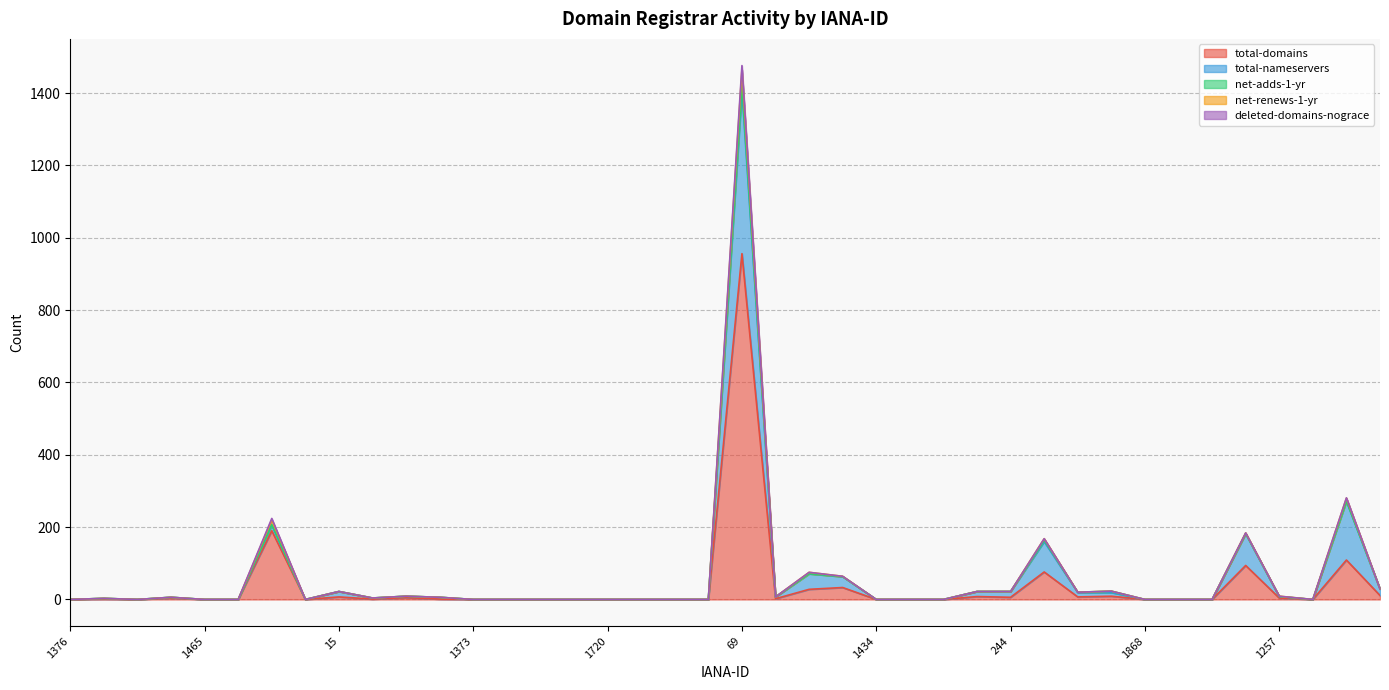

How many times do total-domains and total-nameservers cross each other?

4